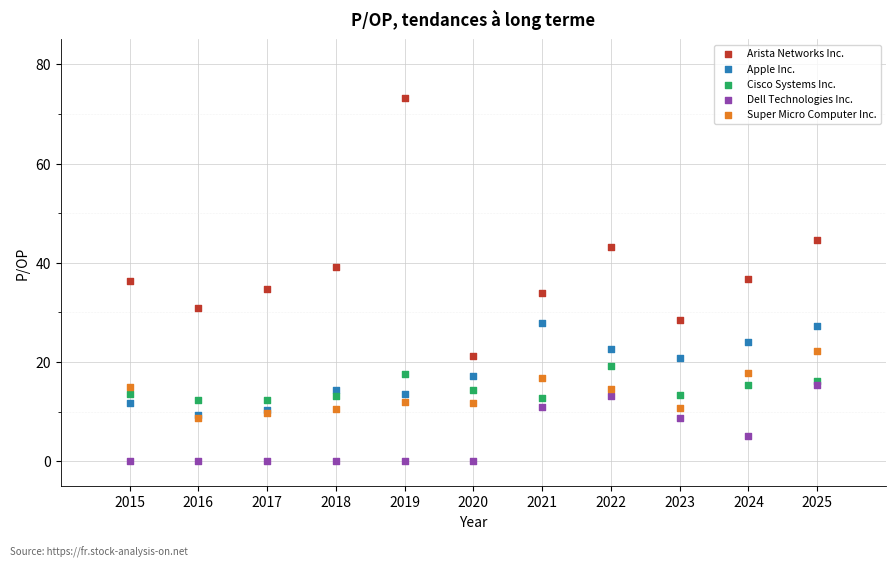

Which series reaches the maximum Y coordinate?

Arista Networks Inc.